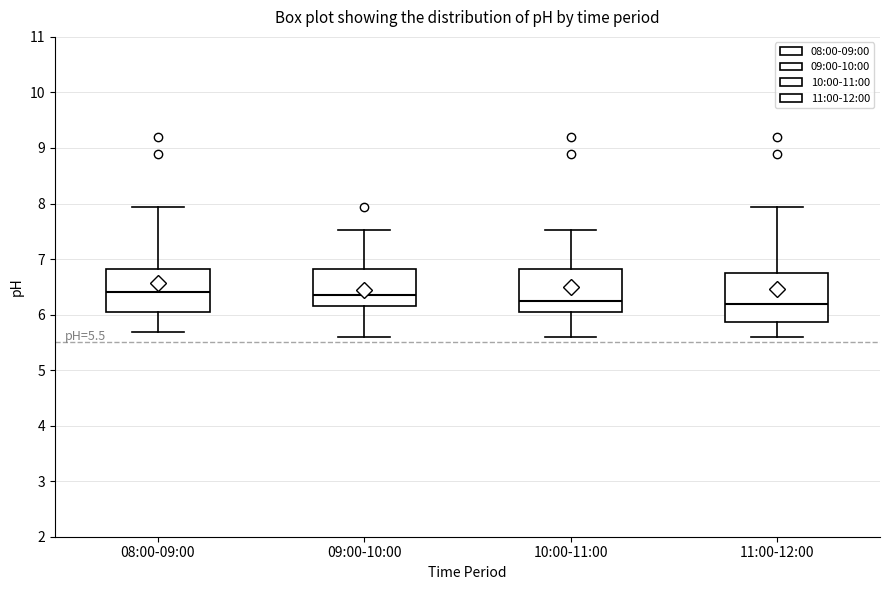

Comparing the boxes themselves (not the whiskers), which one is the tallest?

11:00-12:00